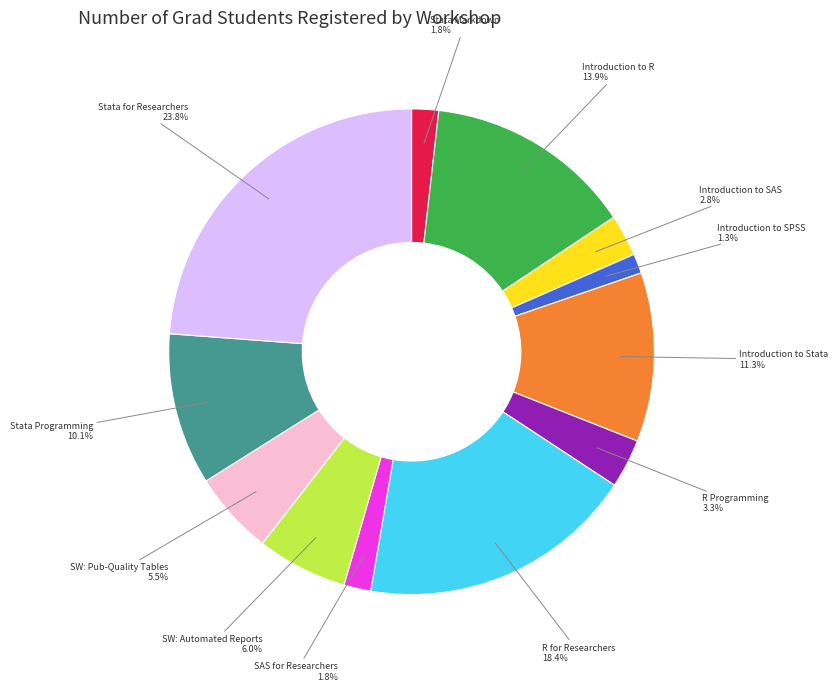

Is there any slice that represents more than half of the pie?

No